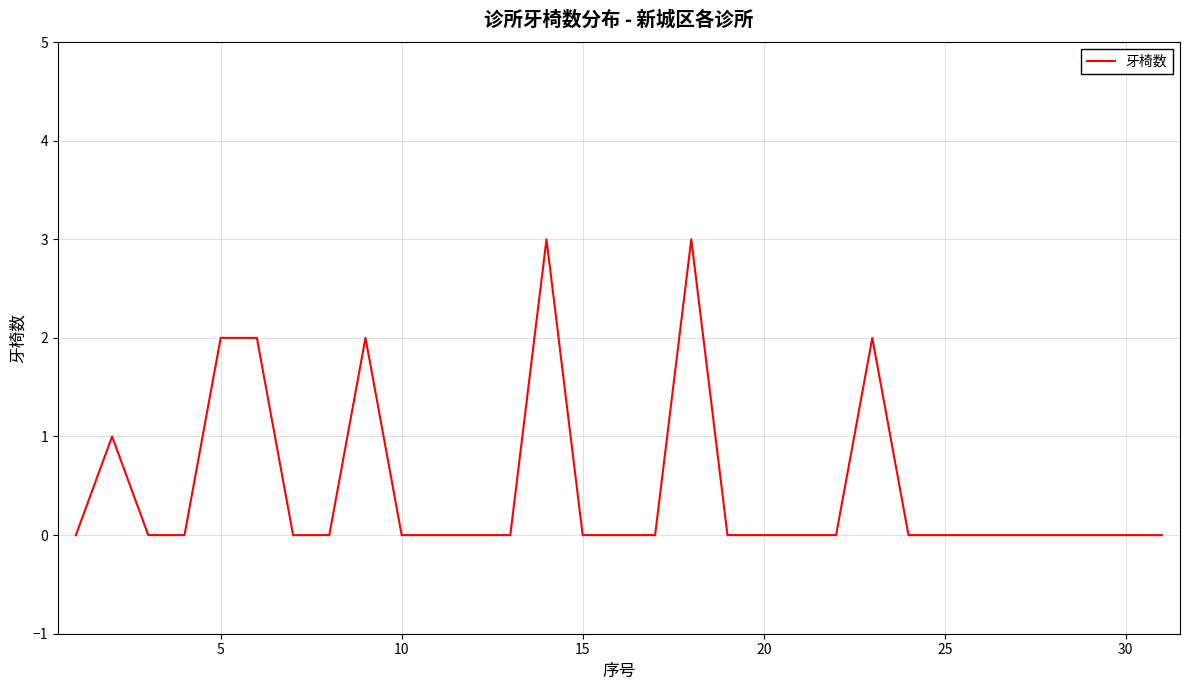

What is the maximum value shown in the chart?

3